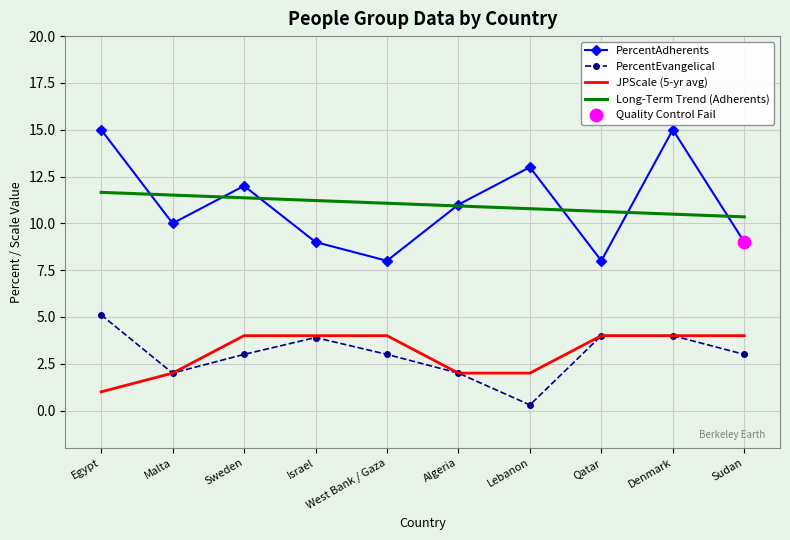

What is the spread (max minus min) of values at Denmark?

11.0